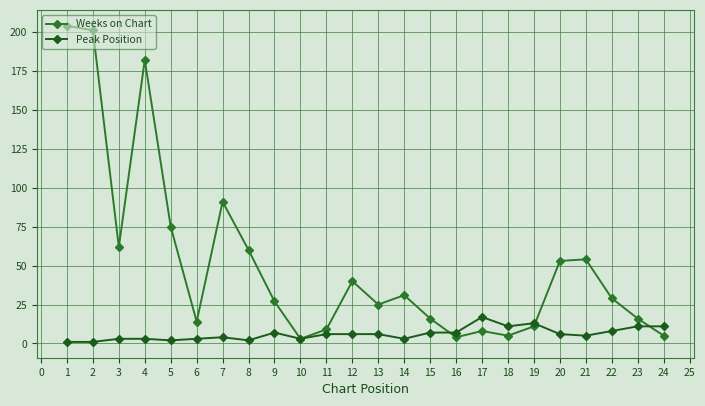

What is the sum of all Peak Position values?

146